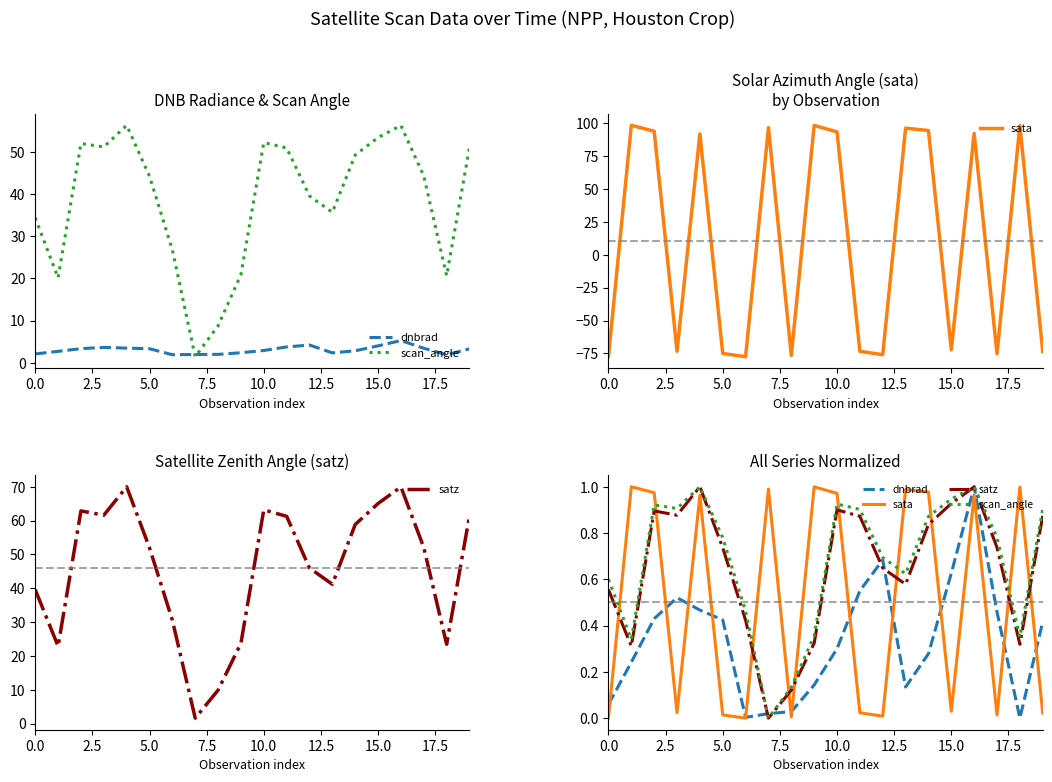

In dnbrad, how many points are higher than both neighbors (excluding endpoints)?

3